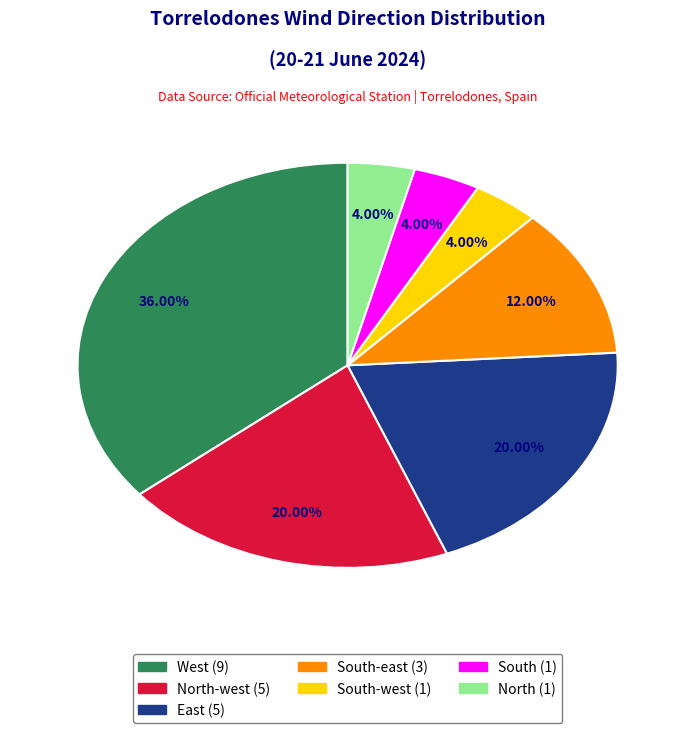

Is there a majority slice in this chart?

No